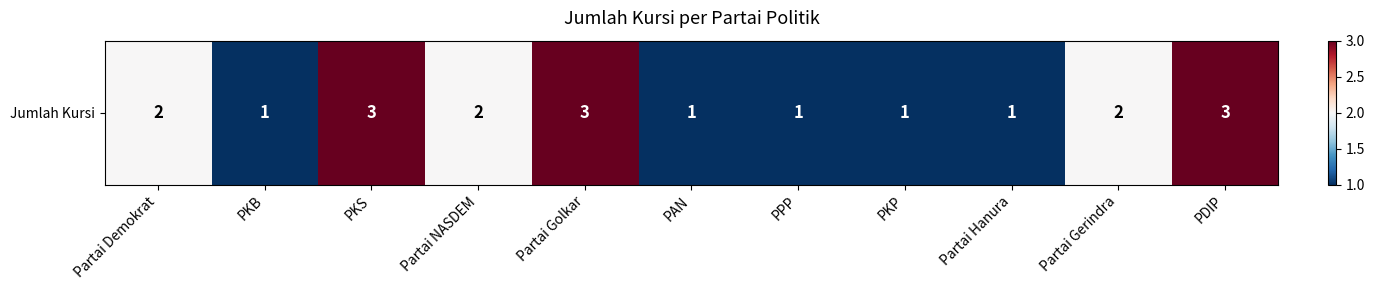

Which has a higher value, Partai Golkar or PKS?

Partai Golkar